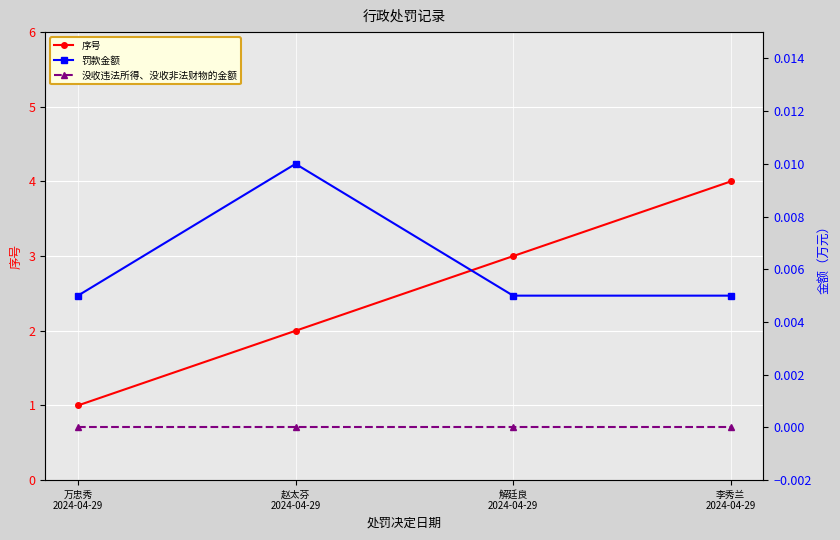

True or false: 没收违法所得、没收非法财物的金额 and 罚款金额 cross at least once.

False